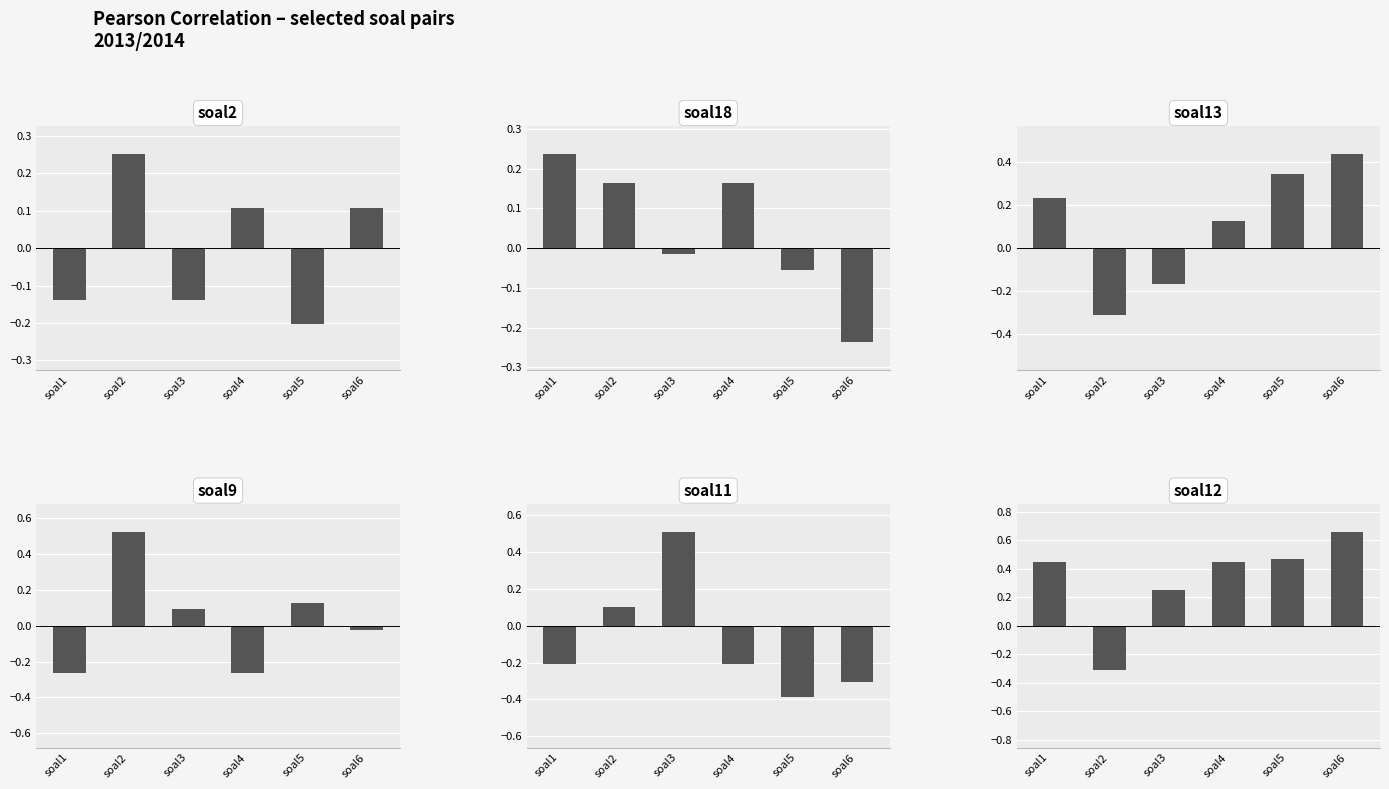

Does the chart contain stacked bars?

No